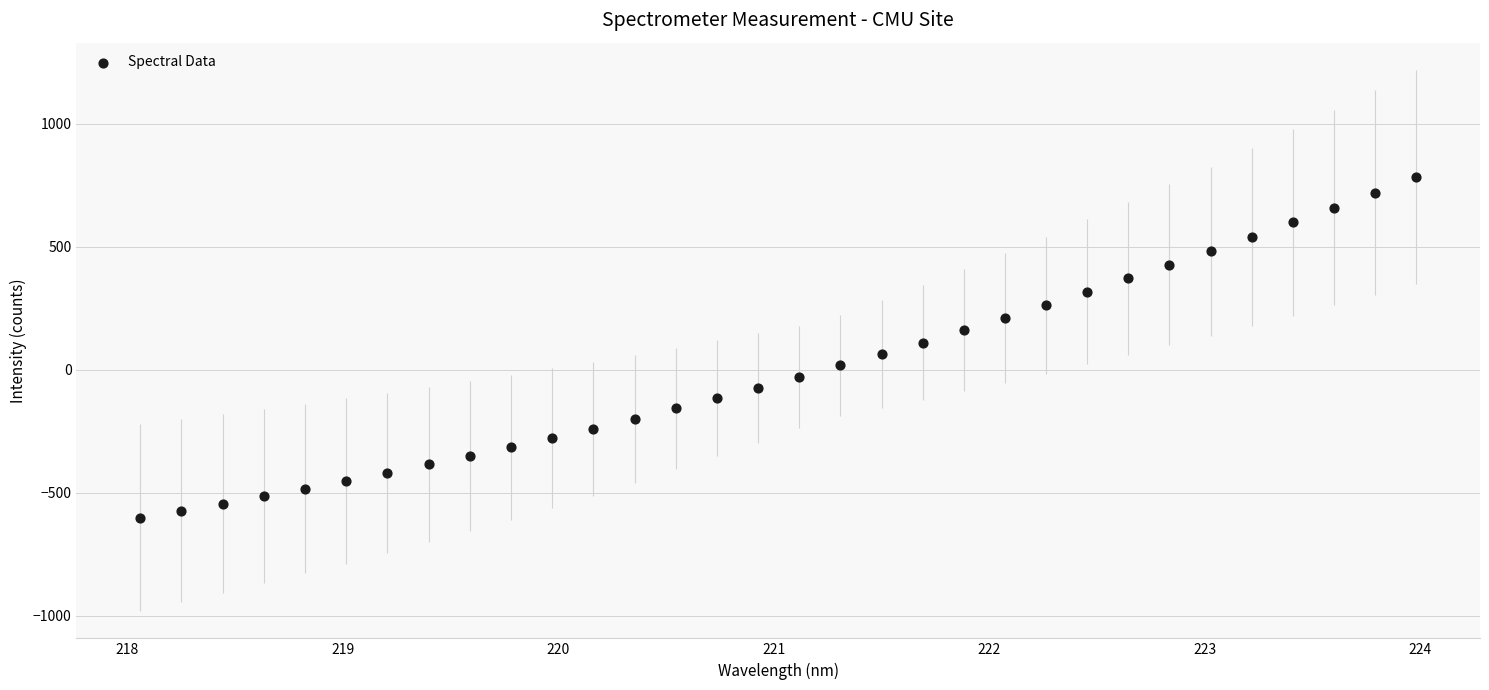

What is the range of X values (max minus min)?

5.9